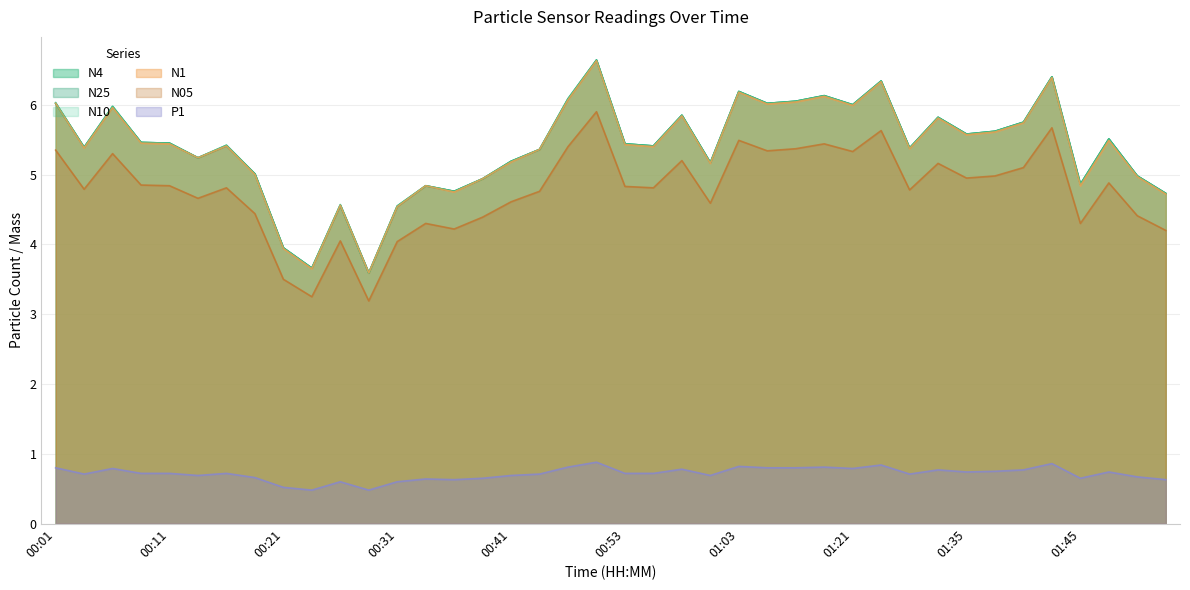

What is the maximum value shown in the chart?

6.6